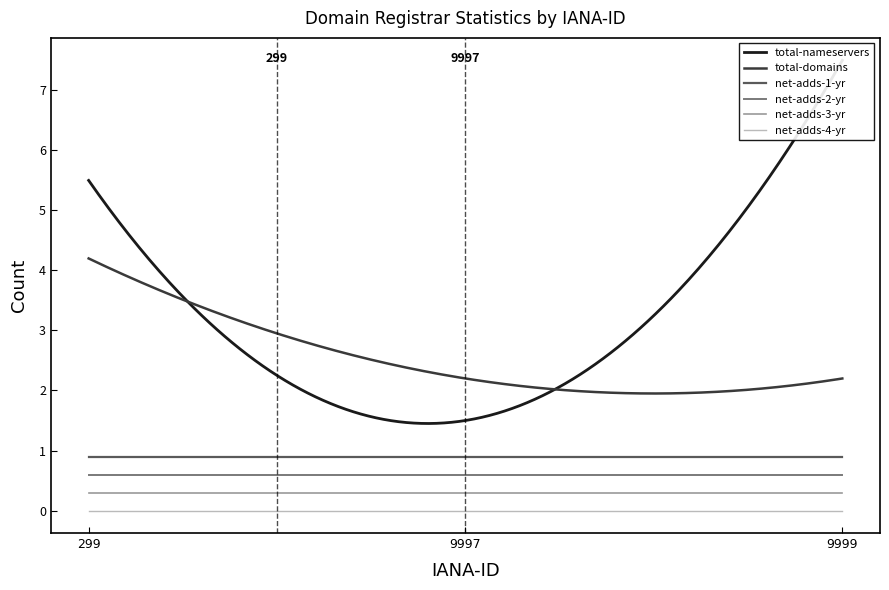

Does the chart display data point markers on the line(s)?

No